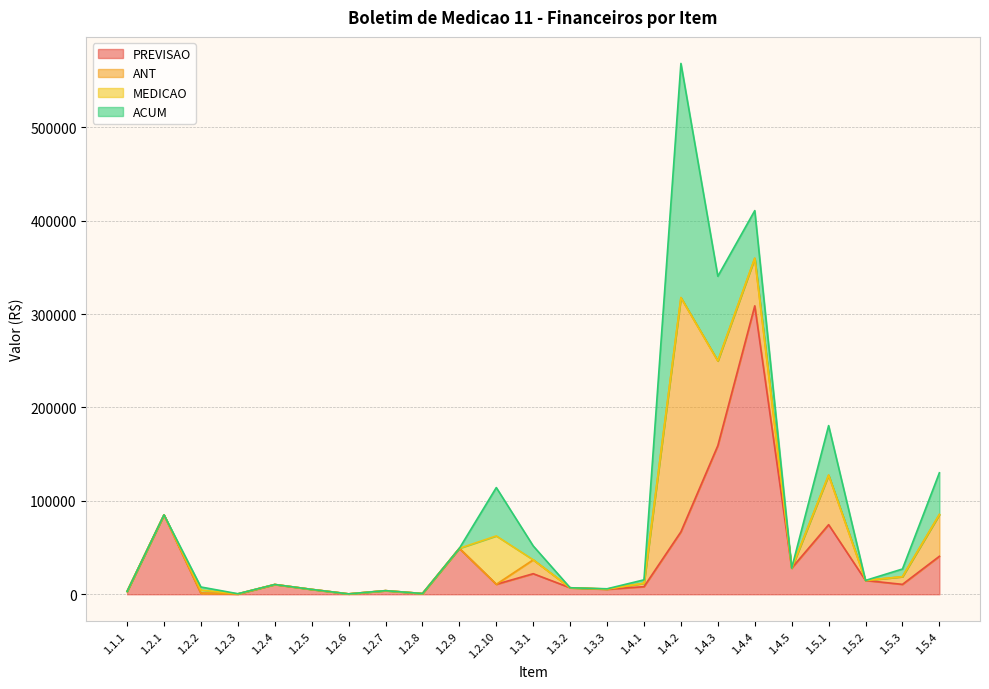

Between which two adjacent categories do ANT and PREVISAO first intersect?

1.4.1 and 1.4.2